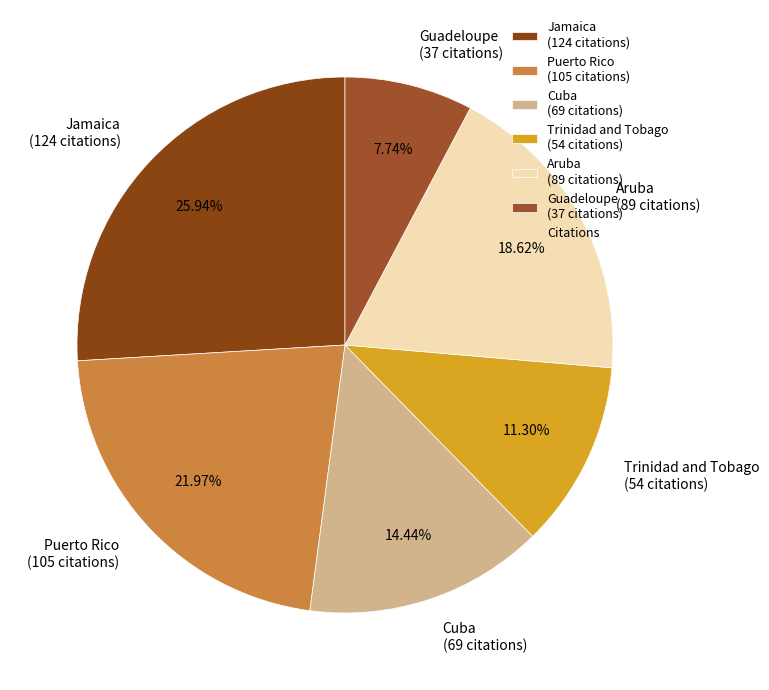

To the nearest percent, what percentage of the pie is Puerto Rico?

22%